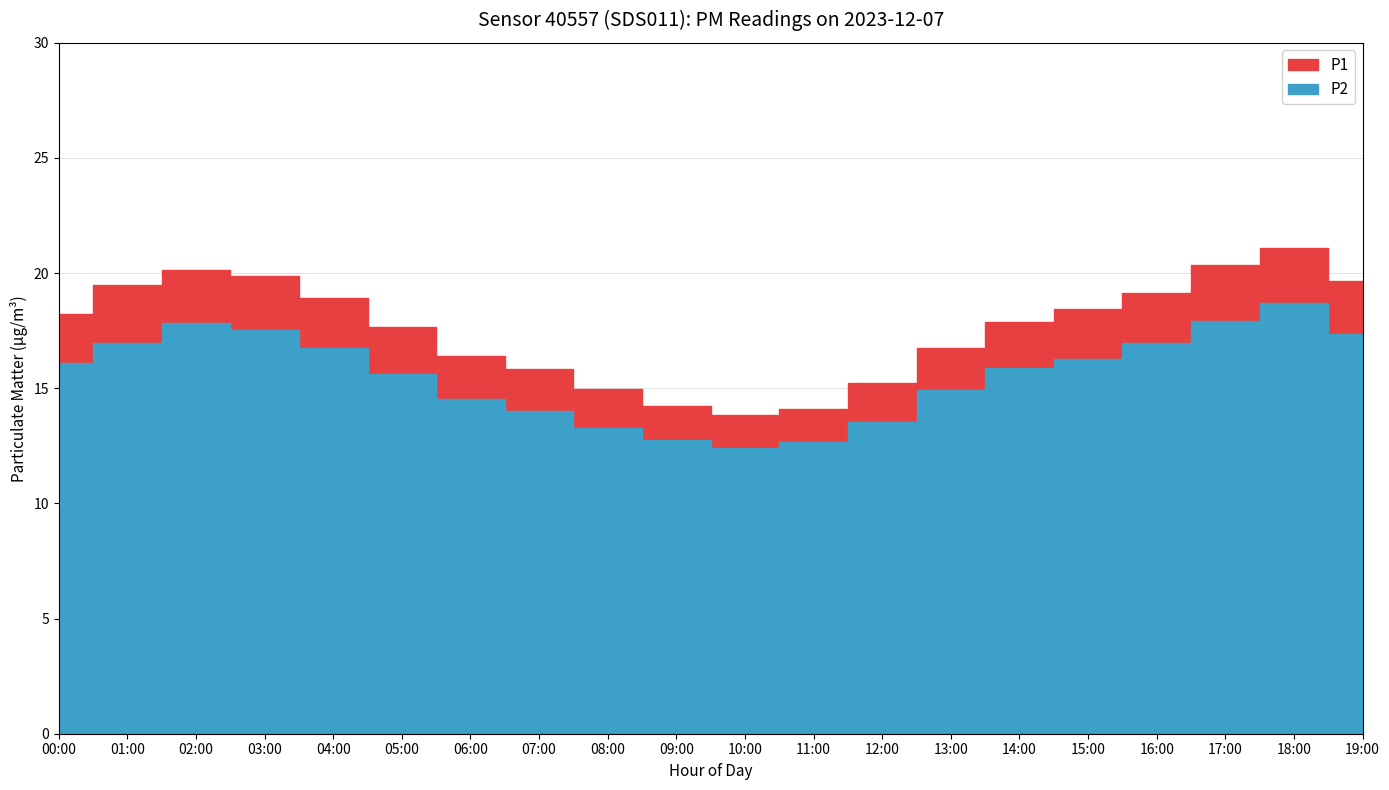

How many lines are shown in the chart?

2